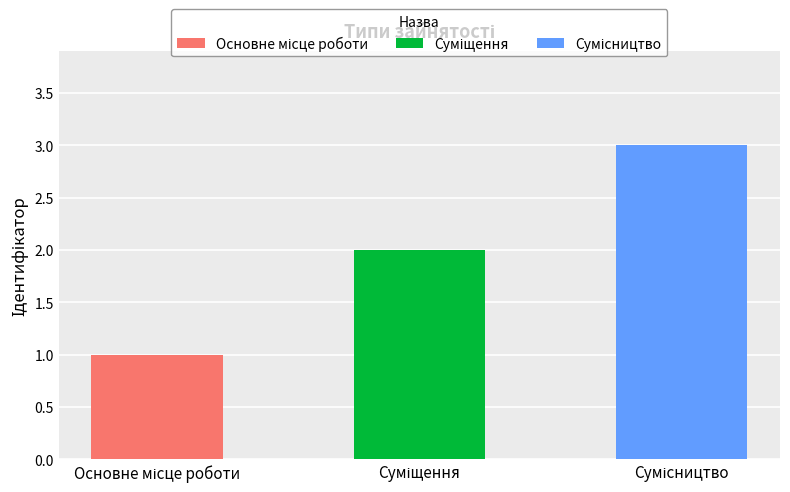

How many categories are shown in the chart?

3